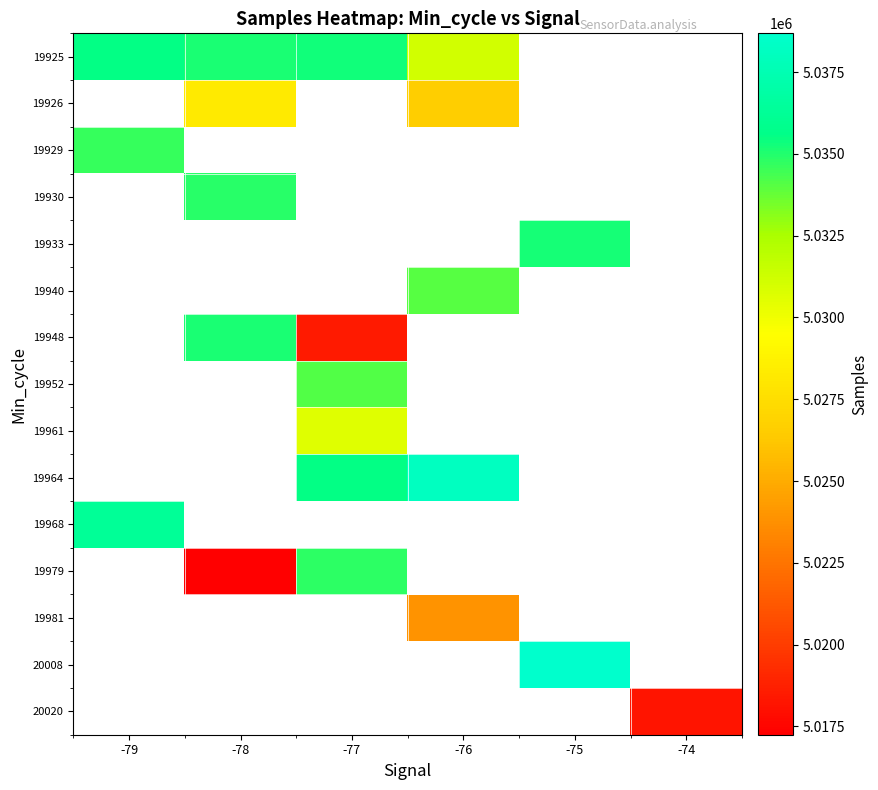

At which category does the chart reach its minimum across all series?

-78